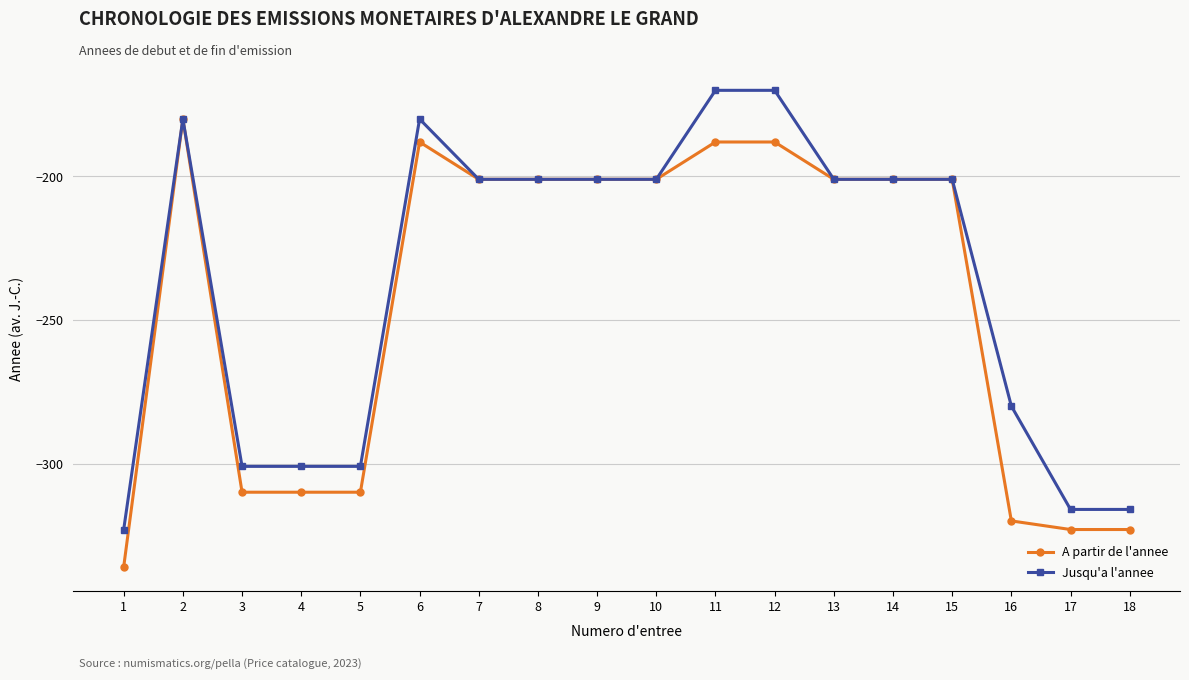

Reading left to right, extract all data points from this chart.

A partir de l'annee: 1=-336	2=-180	3=-310	4=-310	5=-310	6=-188	7=-201	8=-201	9=-201	10=-201	11=-188	12=-188	13=-201	14=-201	15=-201	16=-320	17=-323	18=-323
Jusqu'a l'annee: 1=-323	2=-180	3=-301	4=-301	5=-301	6=-180	7=-201	8=-201	9=-201	10=-201	11=-170	12=-170	13=-201	14=-201	15=-201	16=-280	17=-316	18=-316